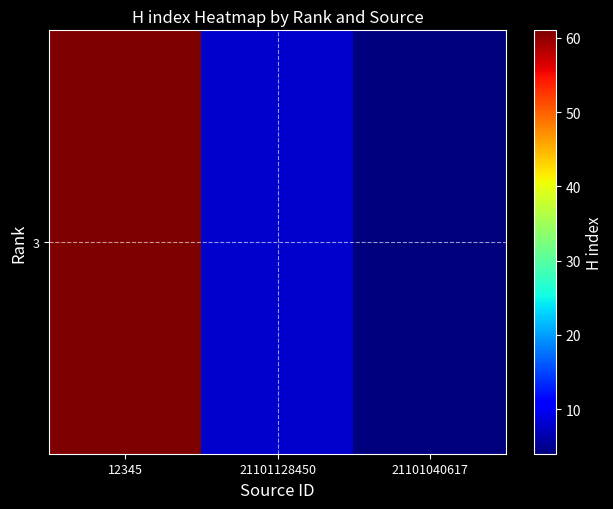

At which label does the data first exceed 8?

12345